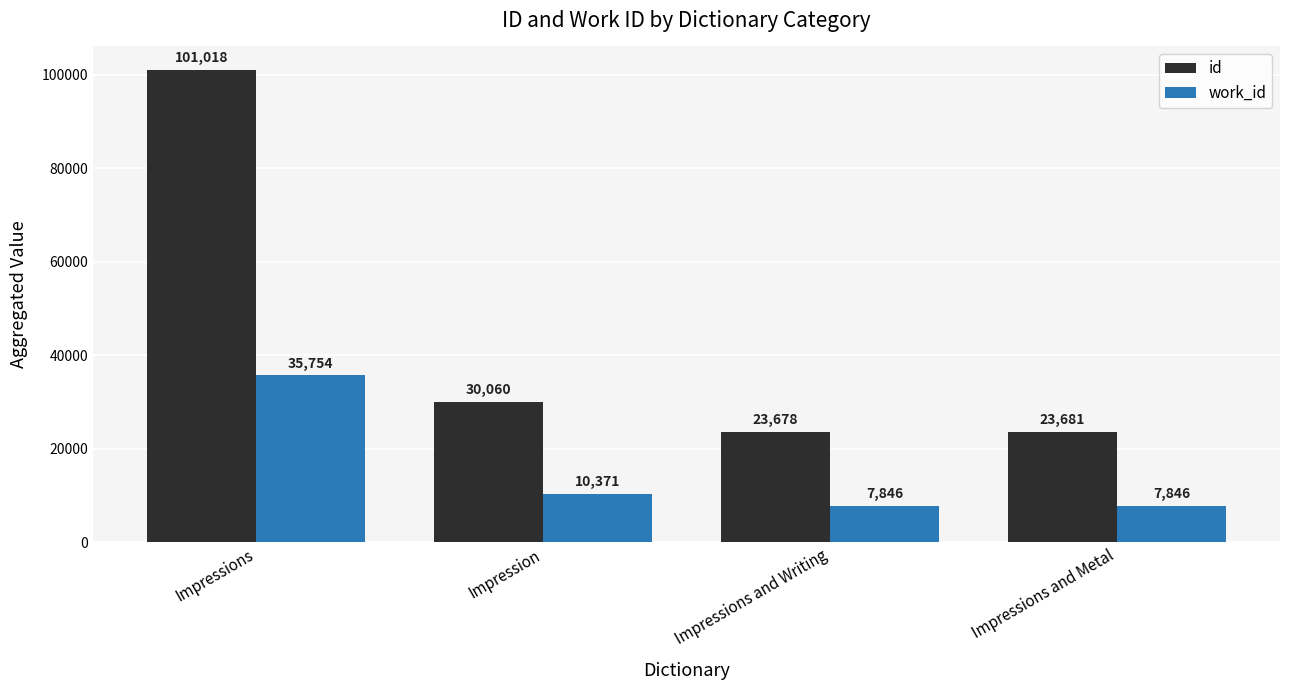

What is the sum of all id values?

178437